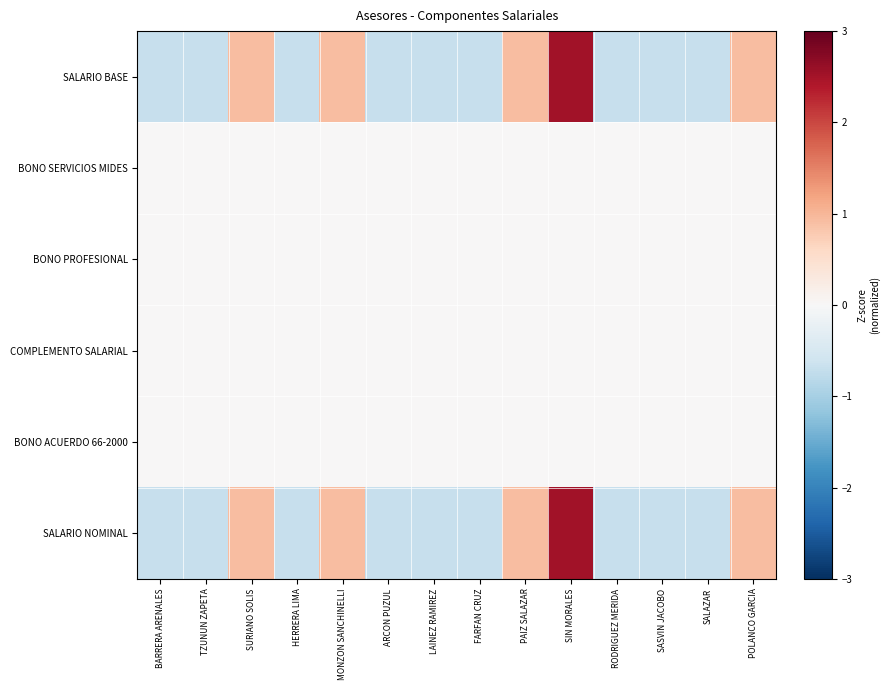

Reading left to right, what are all the values shown in this chart?

SALARIO BASE: BARRERA ARENALES=-0.7	TZUNUN ZAPETA=-0.7	SURIANO SOLIS=0.9	HERRERA LIMA=-0.7	MONZON SANCHINELLI=0.9	ARCON PUZUL=-0.7	LAINEZ RAMIREZ=-0.7	FARFAN CRUZ=-0.7	PAIZ SALAZAR=0.9	SIN MORALES=2.5	RODRIGUEZ MERIDA=-0.7	SASVIN JACOBO=-0.7	SALAZAR=-0.7	POLANCO GARCIA=0.9
BONO SERVICIOS MIDES: BARRERA ARENALES=0.0	TZUNUN ZAPETA=0.0	SURIANO SOLIS=0.0	HERRERA LIMA=0.0	MONZON SANCHINELLI=0.0	ARCON PUZUL=0.0	LAINEZ RAMIREZ=0.0	FARFAN CRUZ=0.0	PAIZ SALAZAR=0.0	SIN MORALES=0.0	RODRIGUEZ MERIDA=0.0	SASVIN JACOBO=0.0	SALAZAR=0.0	POLANCO GARCIA=0.0
BONO PROFESIONAL: BARRERA ARENALES=0.0	TZUNUN ZAPETA=0.0	SURIANO SOLIS=0.0	HERRERA LIMA=0.0	MONZON SANCHINELLI=0.0	ARCON PUZUL=0.0	LAINEZ RAMIREZ=0.0	FARFAN CRUZ=0.0	PAIZ SALAZAR=0.0	SIN MORALES=0.0	RODRIGUEZ MERIDA=0.0	SASVIN JACOBO=0.0	SALAZAR=0.0	POLANCO GARCIA=0.0
COMPLEMENTO SALARIAL: BARRERA ARENALES=0.0	TZUNUN ZAPETA=0.0	SURIANO SOLIS=0.0	HERRERA LIMA=0.0	MONZON SANCHINELLI=0.0	ARCON PUZUL=0.0	LAINEZ RAMIREZ=0.0	FARFAN CRUZ=0.0	PAIZ SALAZAR=0.0	SIN MORALES=0.0	RODRIGUEZ MERIDA=0.0	SASVIN JACOBO=0.0	SALAZAR=0.0	POLANCO GARCIA=0.0
BONO ACUERDO 66-2000: BARRERA ARENALES=0.0	TZUNUN ZAPETA=0.0	SURIANO SOLIS=0.0	HERRERA LIMA=0.0	MONZON SANCHINELLI=0.0	ARCON PUZUL=0.0	LAINEZ RAMIREZ=0.0	FARFAN CRUZ=0.0	PAIZ SALAZAR=0.0	SIN MORALES=0.0	RODRIGUEZ MERIDA=0.0	SASVIN JACOBO=0.0	SALAZAR=0.0	POLANCO GARCIA=0.0
SALARIO NOMINAL: BARRERA ARENALES=-0.7	TZUNUN ZAPETA=-0.7	SURIANO SOLIS=0.9	HERRERA LIMA=-0.7	MONZON SANCHINELLI=0.9	ARCON PUZUL=-0.7	LAINEZ RAMIREZ=-0.7	FARFAN CRUZ=-0.7	PAIZ SALAZAR=0.9	SIN MORALES=2.5	RODRIGUEZ MERIDA=-0.7	SASVIN JACOBO=-0.7	SALAZAR=-0.7	POLANCO GARCIA=0.9